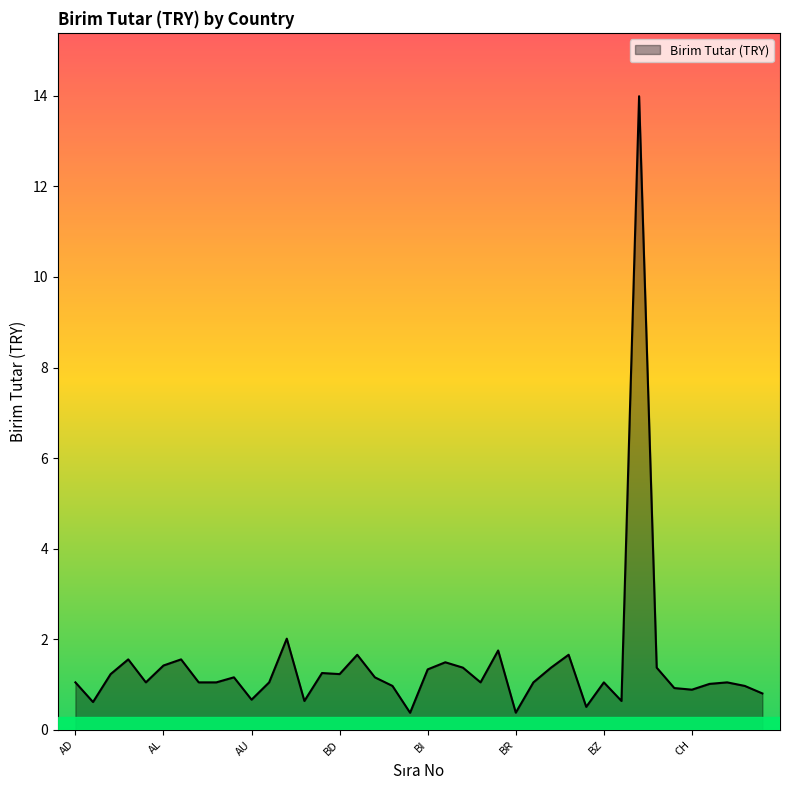

What is the greatest value displayed?

14.0